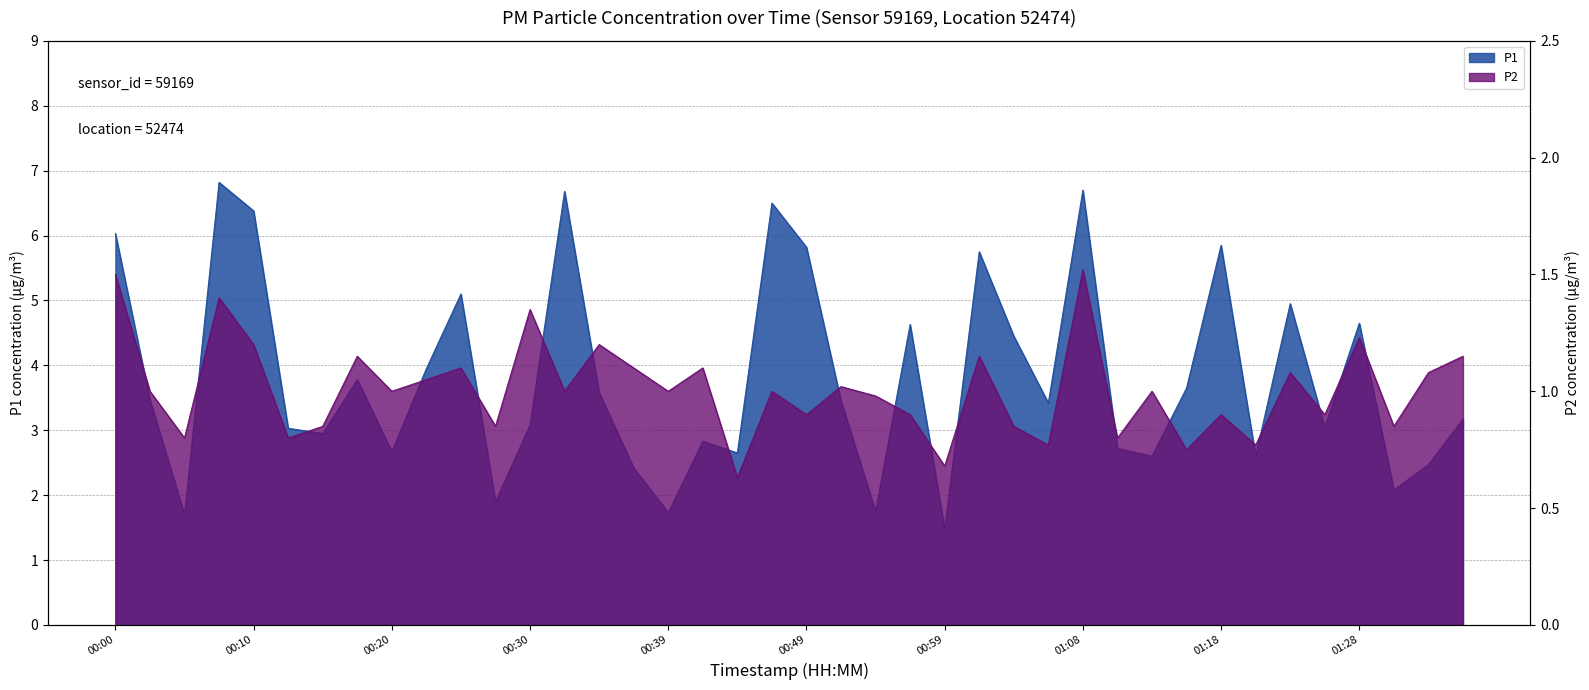

What is the label of the 7th point from the left?

00:15